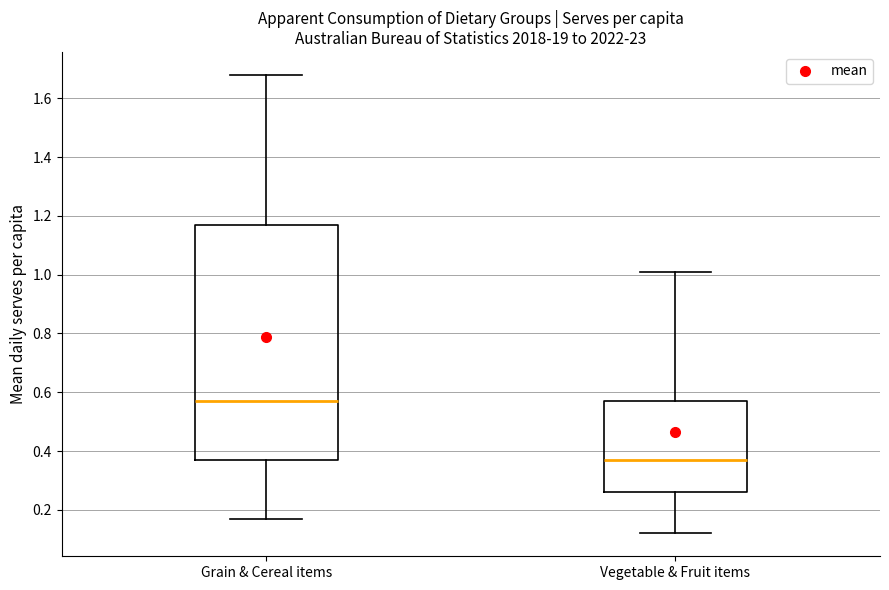

Reading left to right, read every box against the y-axis: the position of its median line, the range the box covers, and the ends of its whiskers. The values are not printed on the chart, so give them approximately, as read against the axis.

Grain & Cereal items: median 0.58, box 0.38 to 1.18, whiskers 0.18 to 1.68
Vegetable & Fruit items: median 0.38, box 0.26 to 0.58, whiskers 0.12 to 1.02